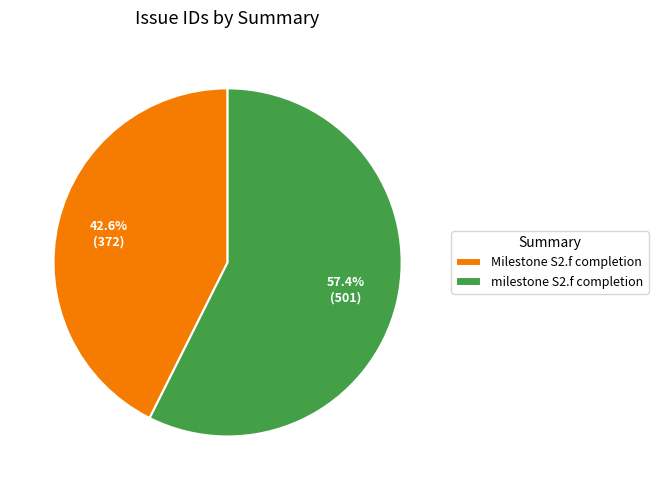

Count the number of slices in the pie.

2